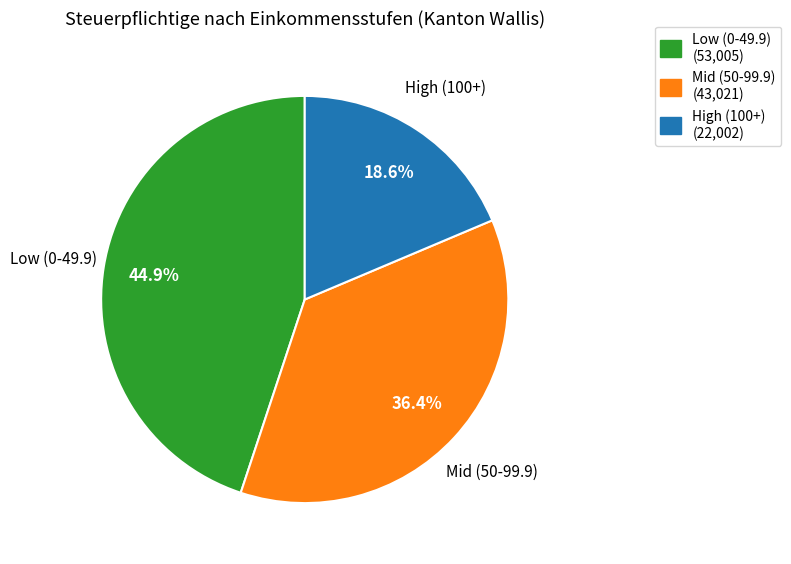

Which category has the biggest portion of the pie?

Low (0-49.9)